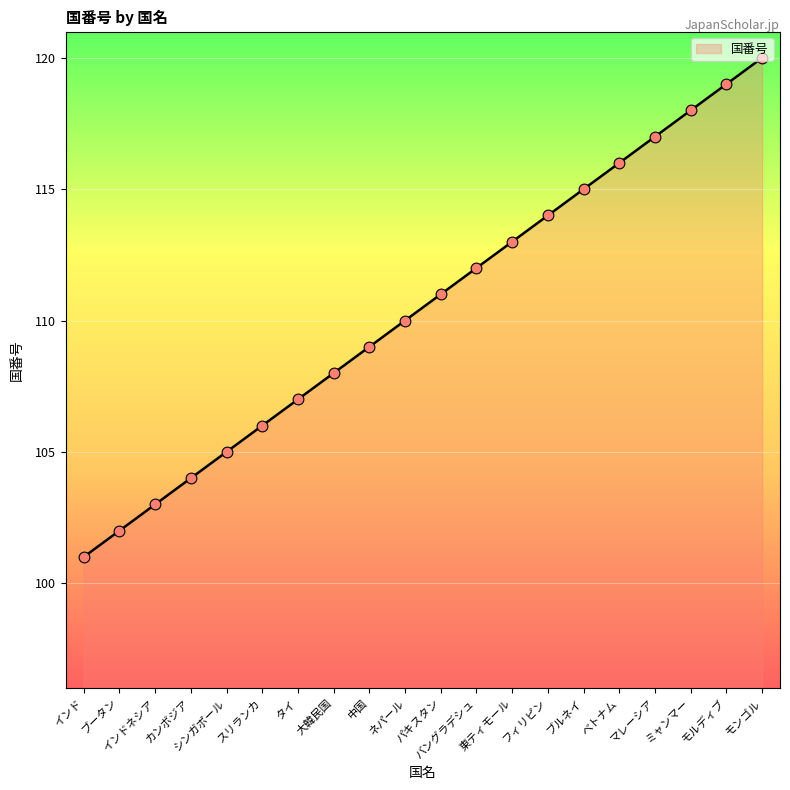

What is the change in value from カンボジア to モンゴル?

+16